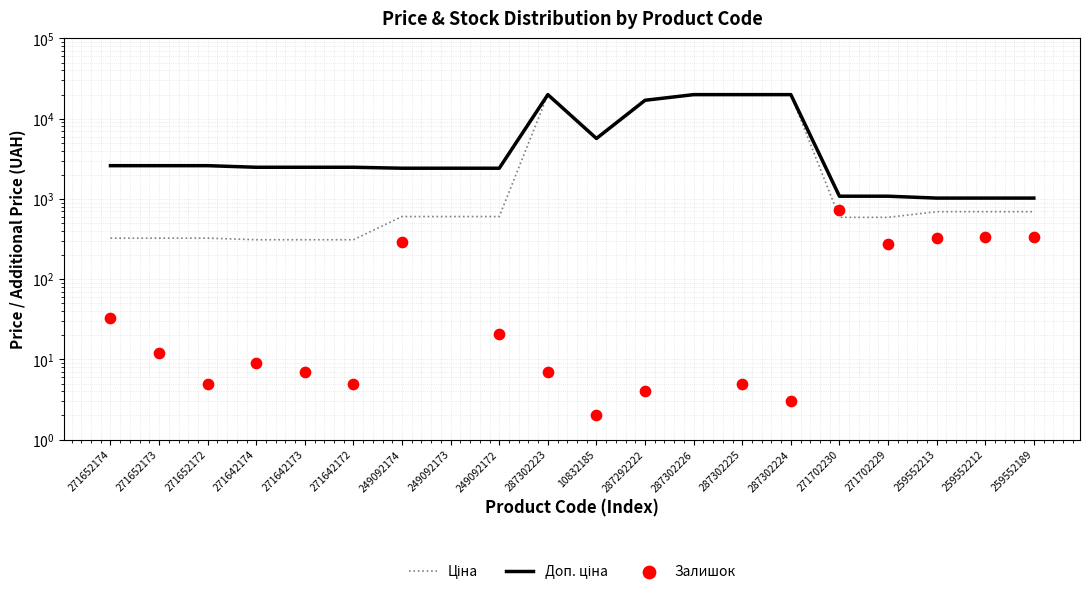

Is the value of Доп. ціна at 271642174 greater than the value of Залишок at 287302226?

No